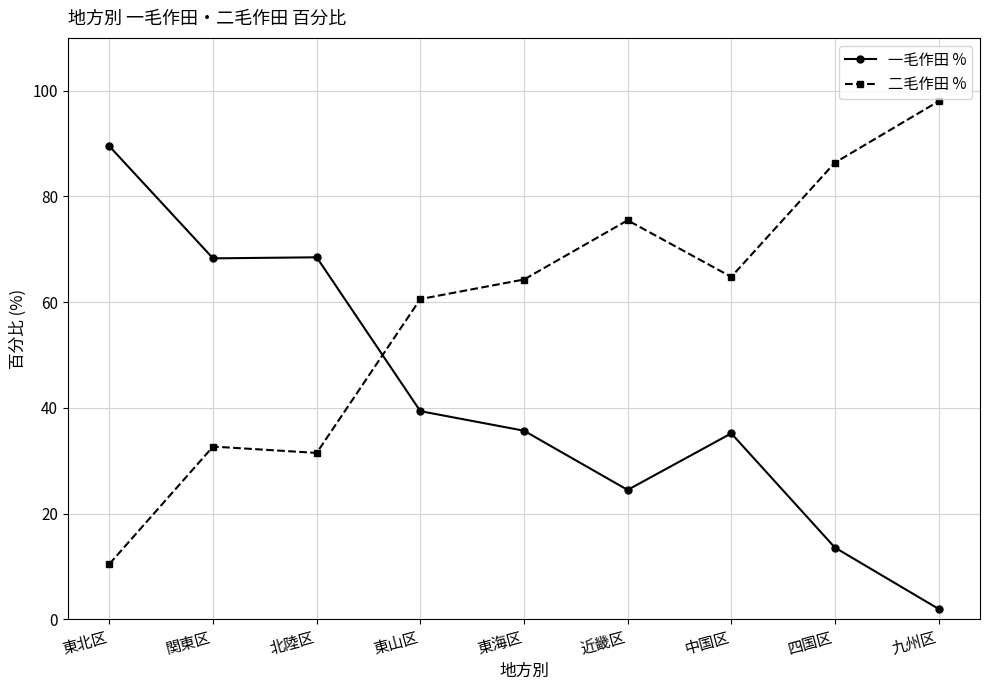

Rank the series by their maximum value, from highest to lowest.

二毛作田 %, 一毛作田 %